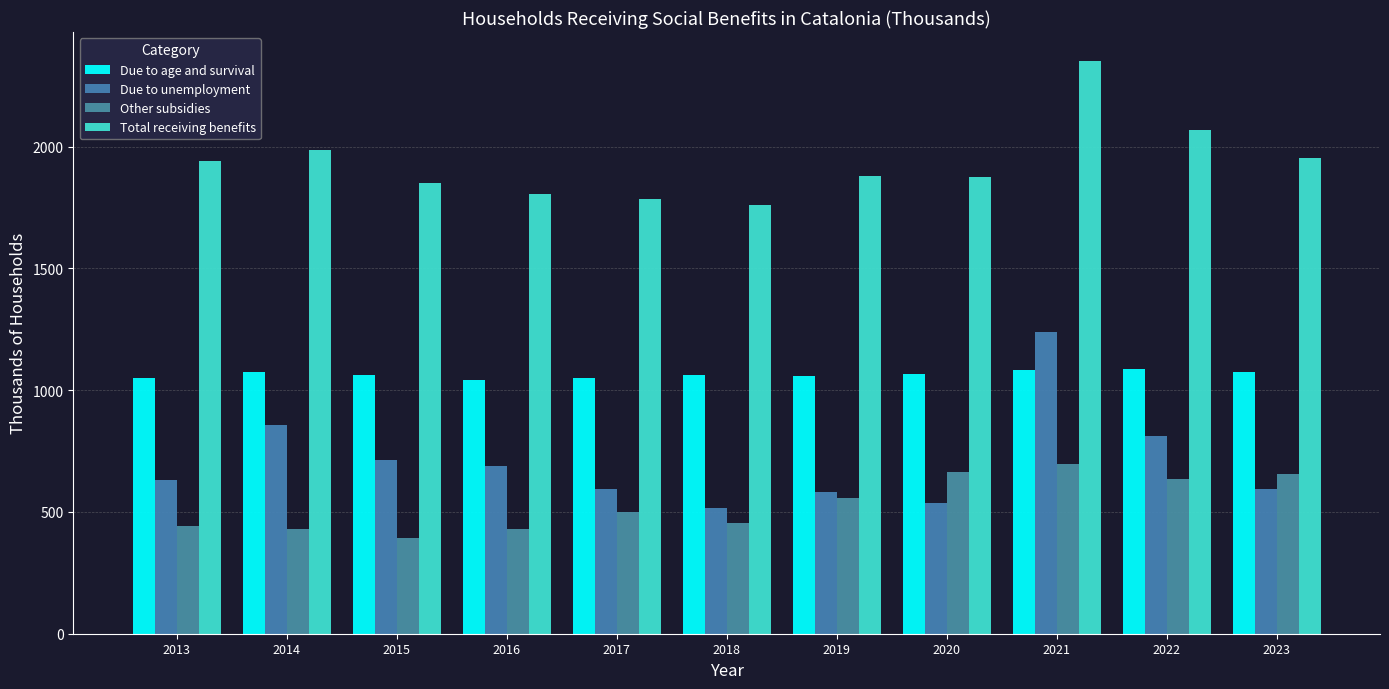

Which series has the widest spread of values?

Due to unemployment